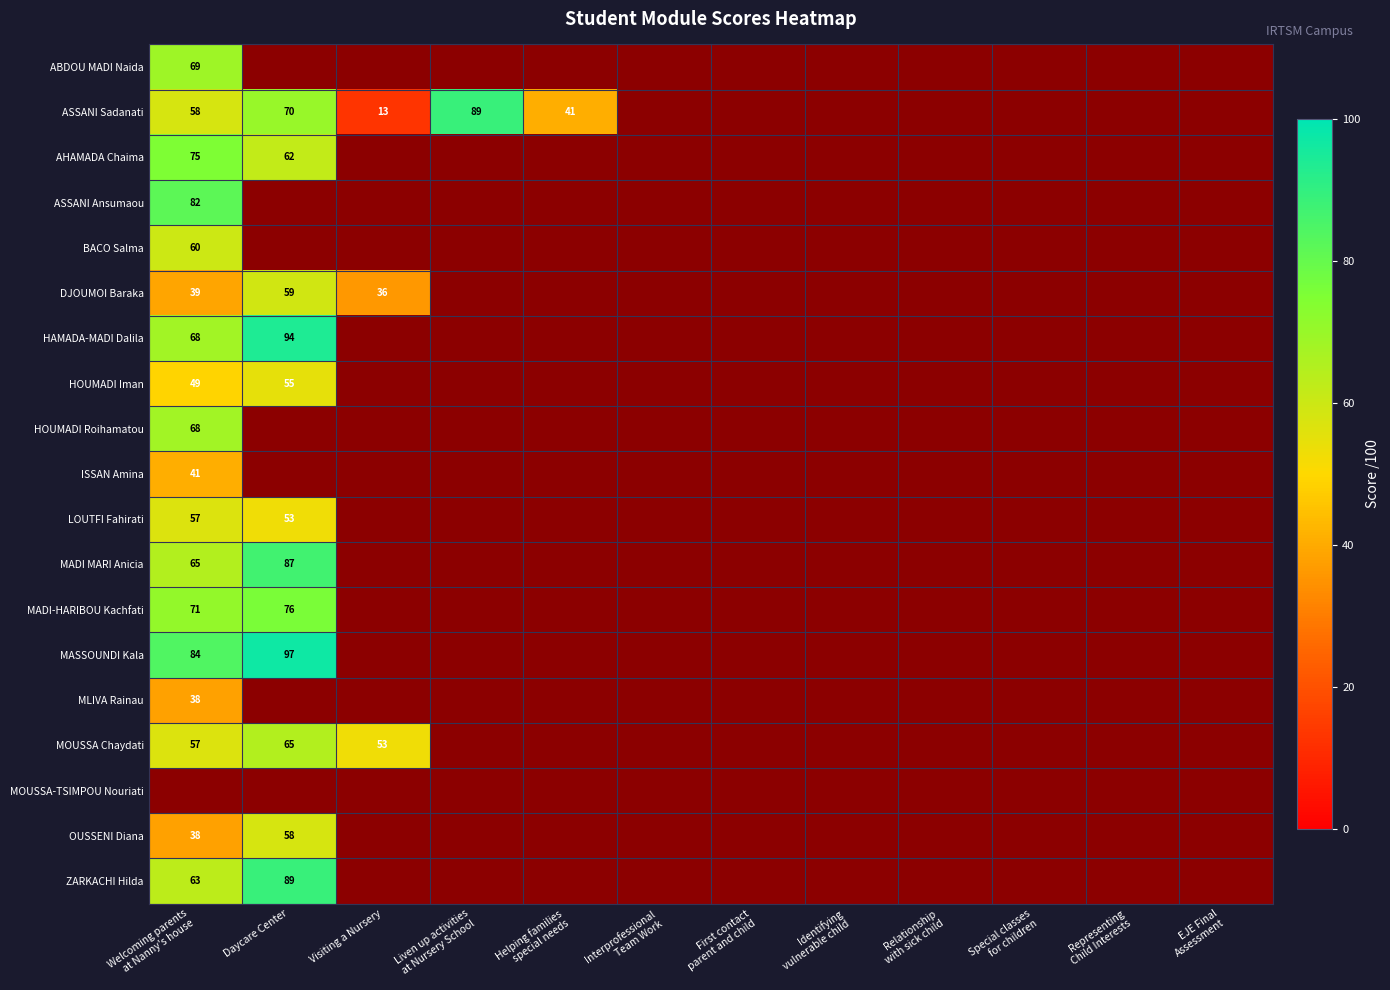

Which label corresponds to the largest value in the chart?

Daycare Center